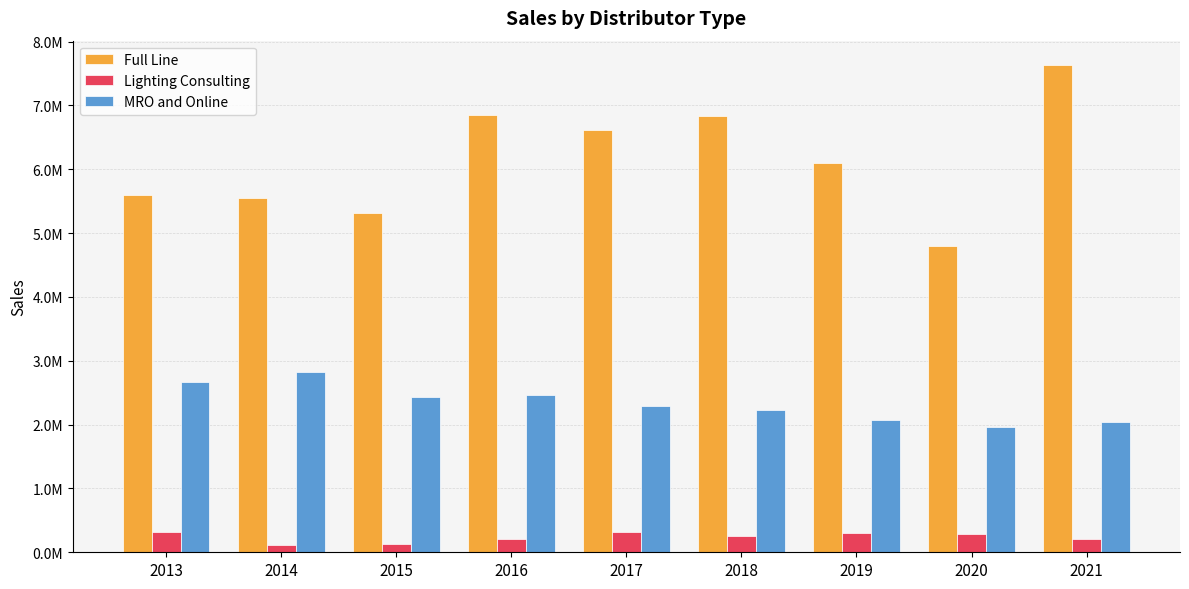

True or false: Lighting Consulting has a value of 204308.4 at 2021.

True